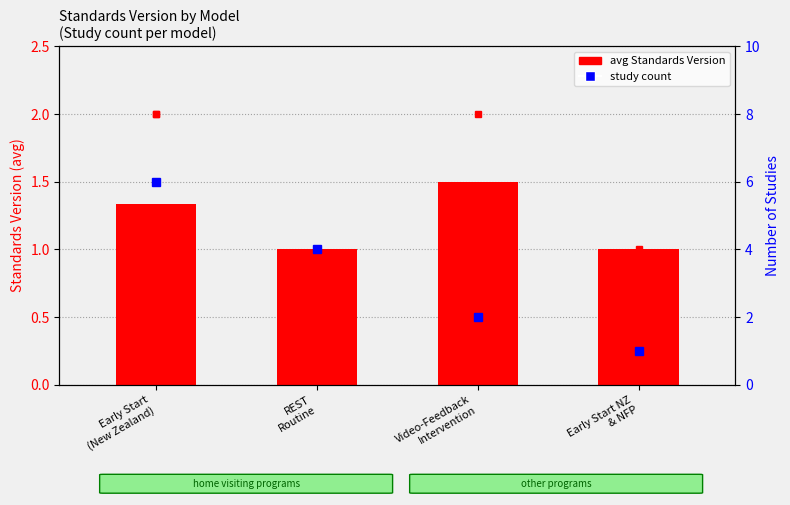

What position from the right is Early Start NZ
& NFP?

1